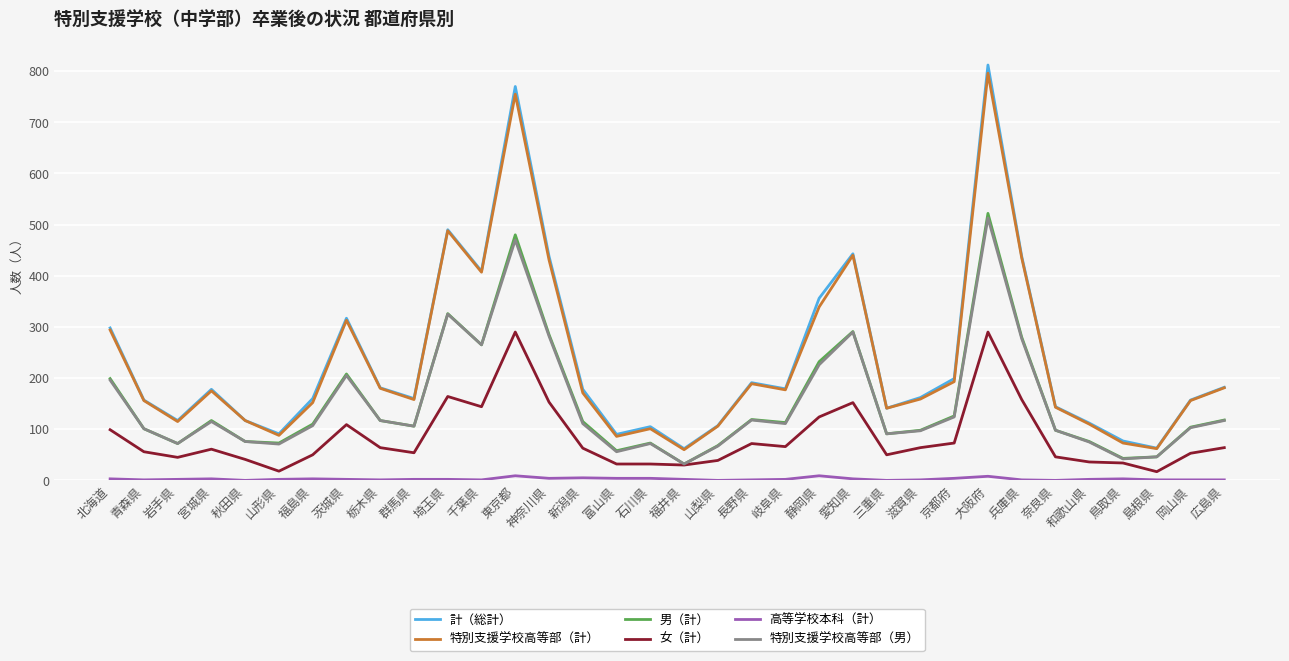

True or false: 計（総計） and 女（計） cross at least once.

False